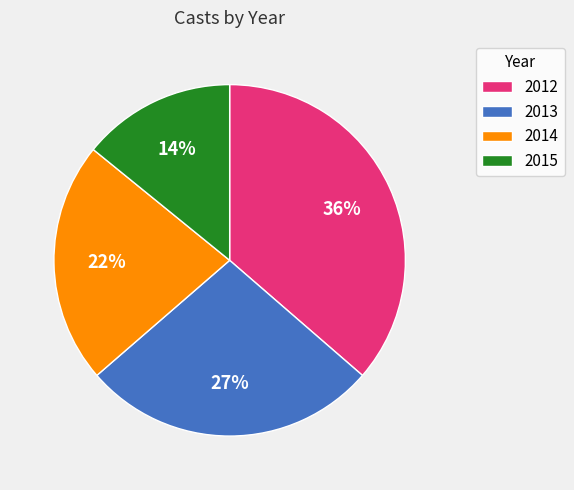

Do 2012 and 2015 together represent more than half of the pie?

Yes